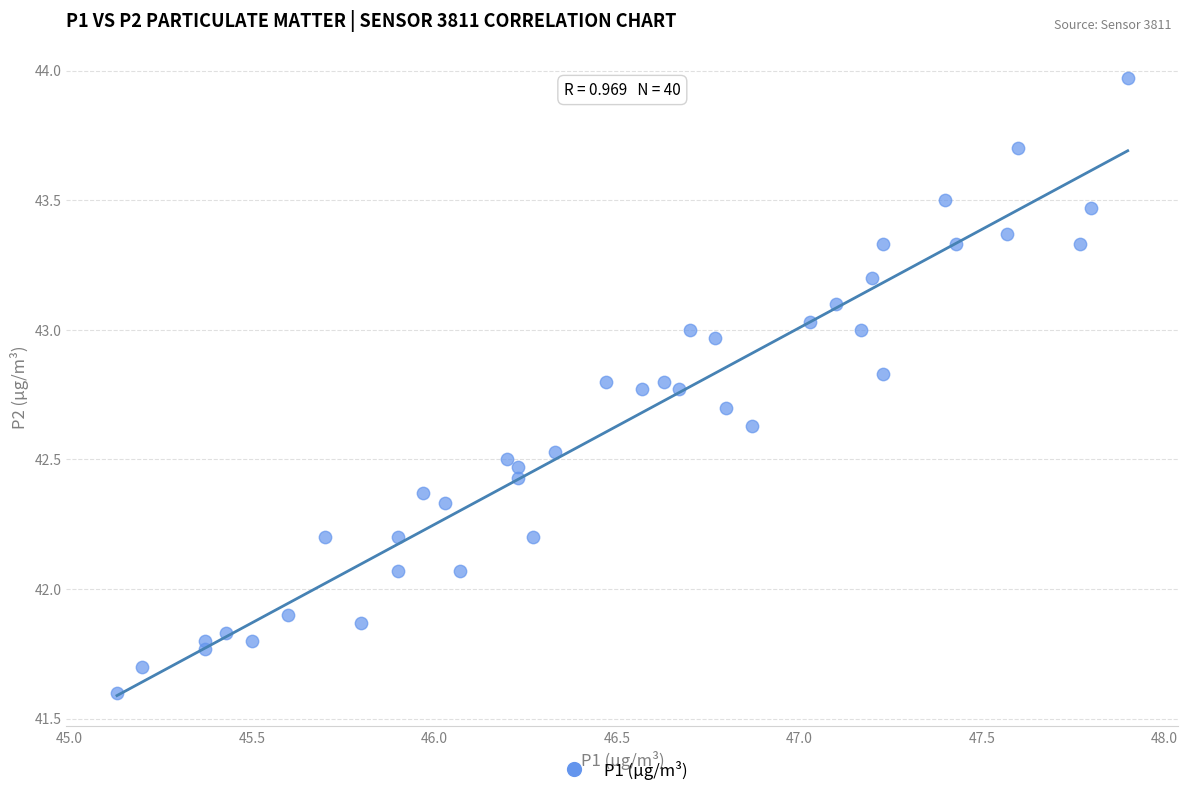

What is the range of Y values (max minus min)?

2.4